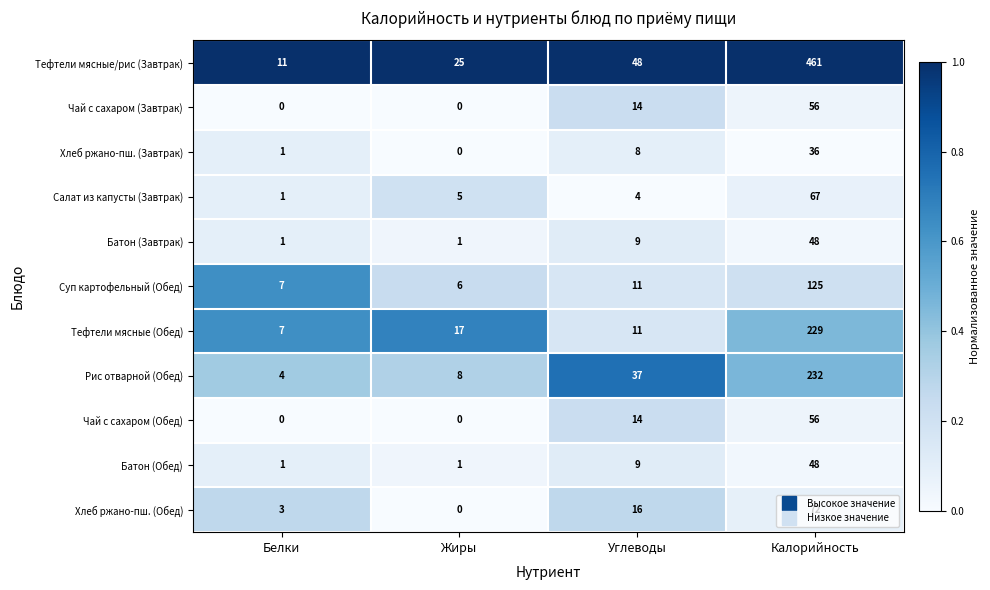

True or false: Тефтели мясные (Обед) has a value of 55 at Калорийность.

False